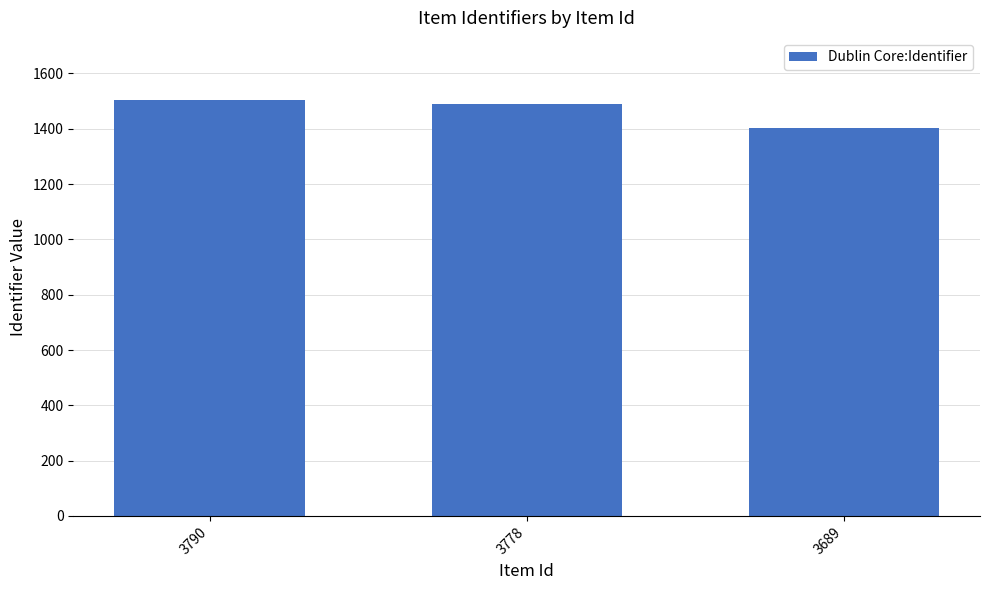

Count the number of categories in the chart.

3